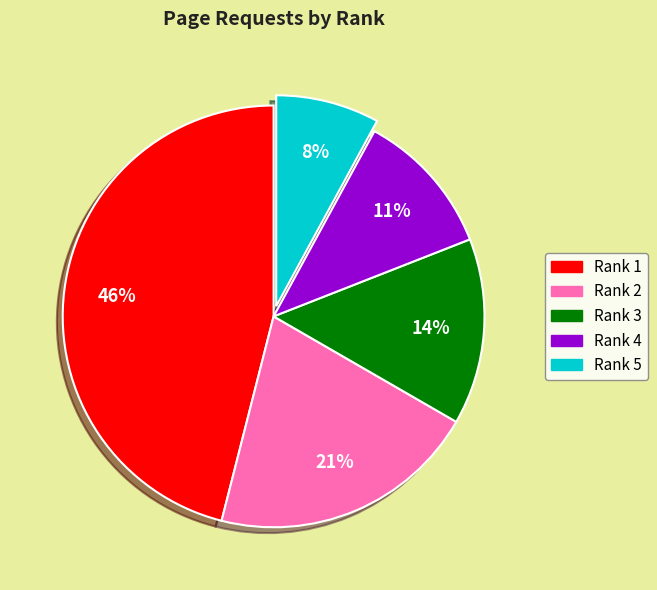

Is it true that Rank 3 is 25% of the pie?

False